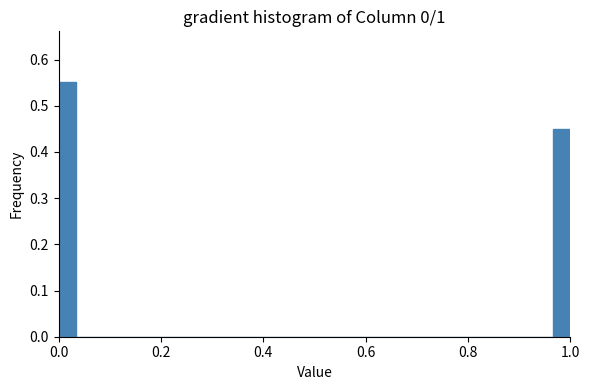

Read against the x-axis, roughly where is the centre of the tallest bar?

0.02